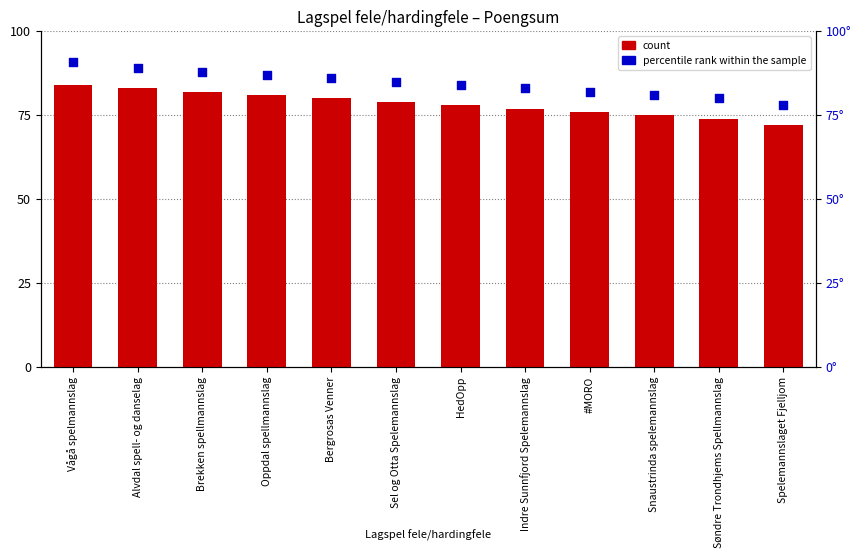

What are all the series names shown in the legend?

count, percentile rank within the sample